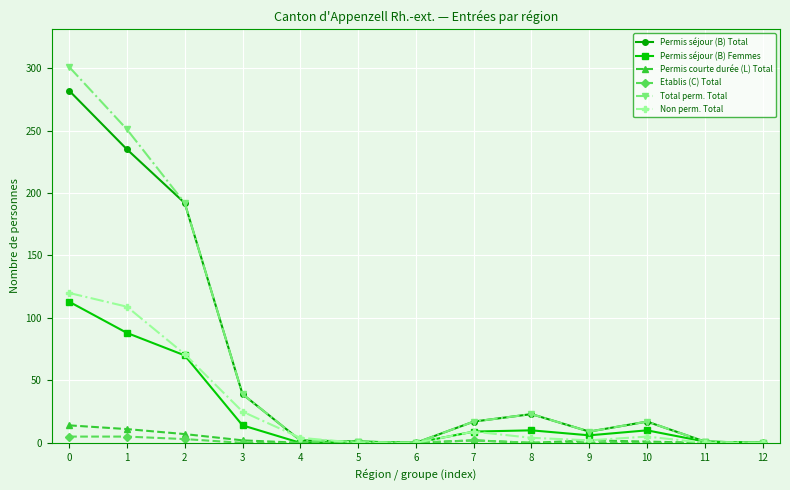

What is the greatest value displayed?

301